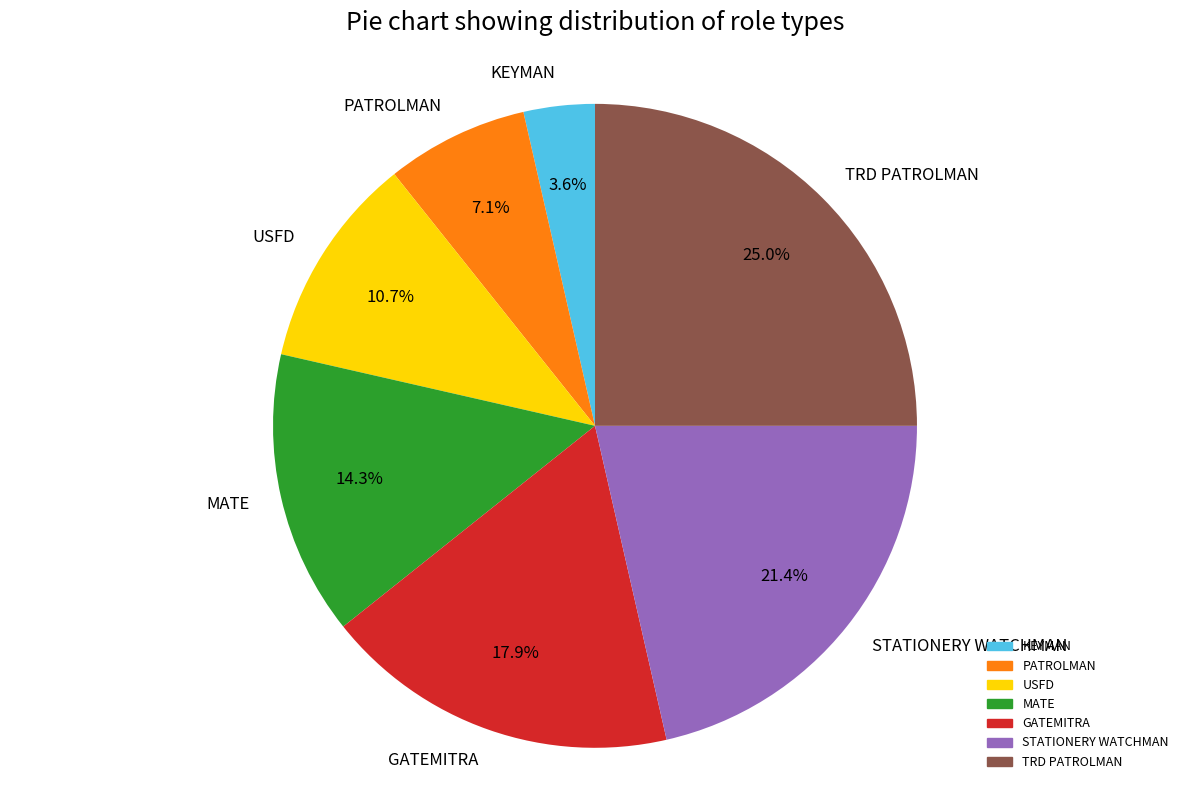

What is the ratio of the value at GATEMITRA to the value at KEYMAN?

5.0